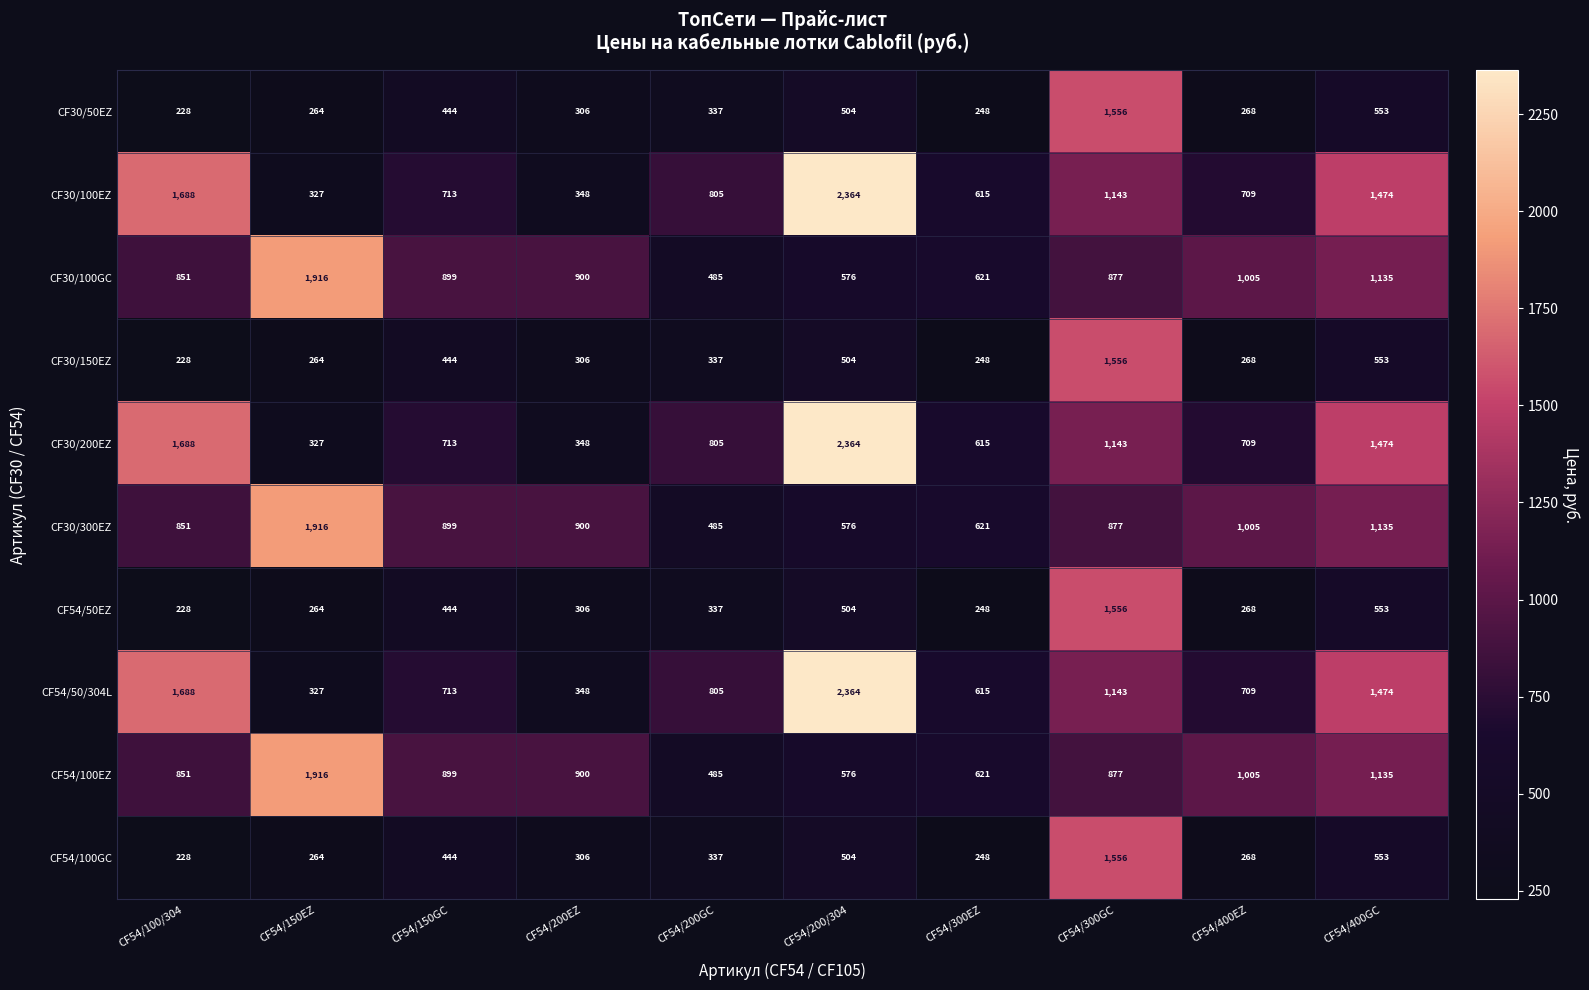

At which label is CF30/100GC closest to 1200?

CF54/400GC